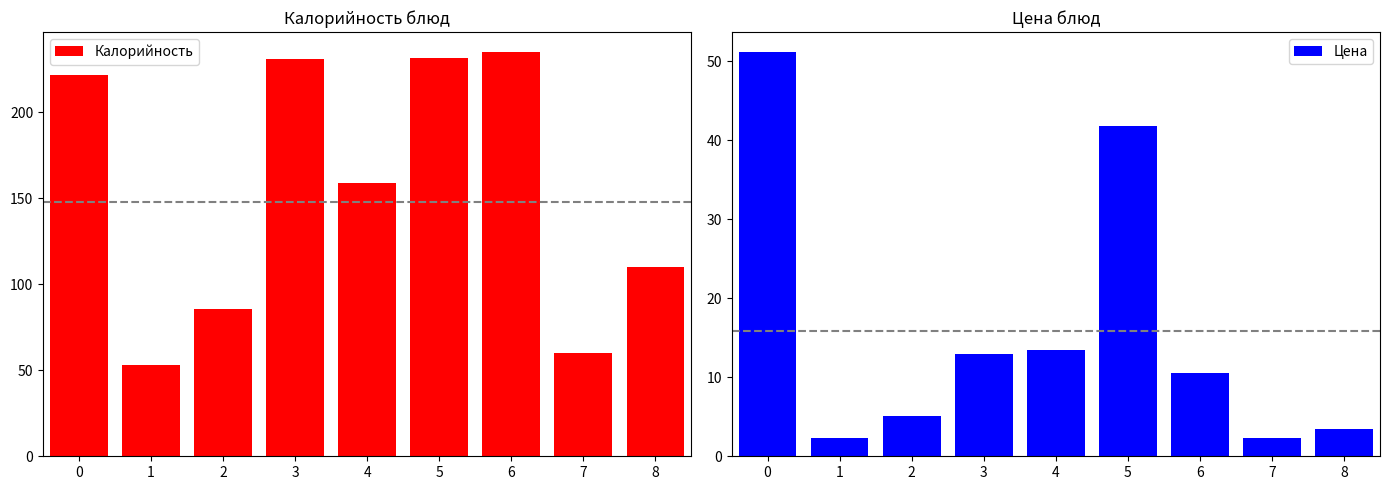

Rank the series by their maximum value, from lowest to highest.

Цена, Калорийность